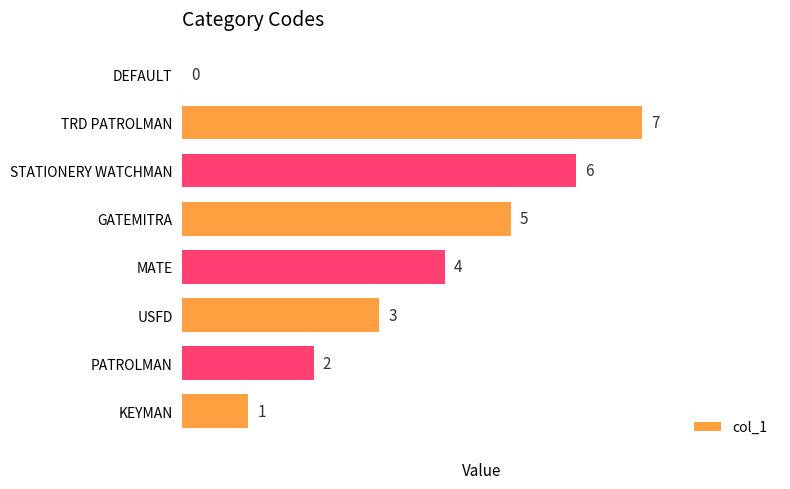

True or false: the data shows 2 at GATEMITRA.

False